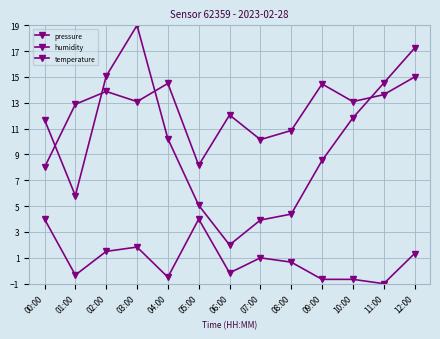

Reading left to right, what are all the values shown in this chart?

pressure: 00:00=11.7	01:00=5.8	02:00=15.1	03:00=19.0	04:00=10.2	05:00=5.1	06:00=2.0	07:00=3.9	08:00=4.4	09:00=8.5	10:00=11.8	11:00=14.5	12:00=17.2
humidity: 00:00=8.0	01:00=12.9	02:00=13.9	03:00=13.1	04:00=14.5	05:00=8.2	06:00=12.1	07:00=10.2	08:00=10.9	09:00=14.5	10:00=13.1	11:00=13.6	12:00=15.0
temperature: 00:00=4.0	01:00=-0.3	02:00=1.5	03:00=1.8	04:00=-0.5	05:00=4.0	06:00=-0.2	07:00=1.0	08:00=0.7	09:00=-0.7	10:00=-0.7	11:00=-1.0	12:00=1.3